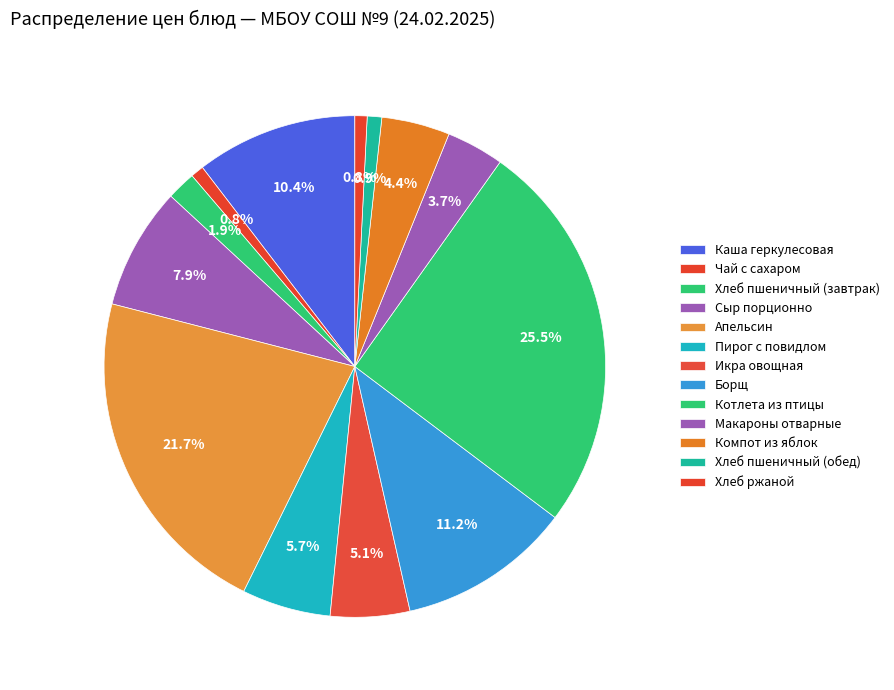

Rank the categories by value from highest to lowest.

Котлета из птицы, Апельсин, Борщ, Каша геркулесовая, Сыр порционно, Пирог с повидлом, Икра овощная, Компот из яблок, Макароны отварные, Хлеб пшеничный (завтрак), Хлеб пшеничный (обед), Чай с сахаром, Хлеб ржаной